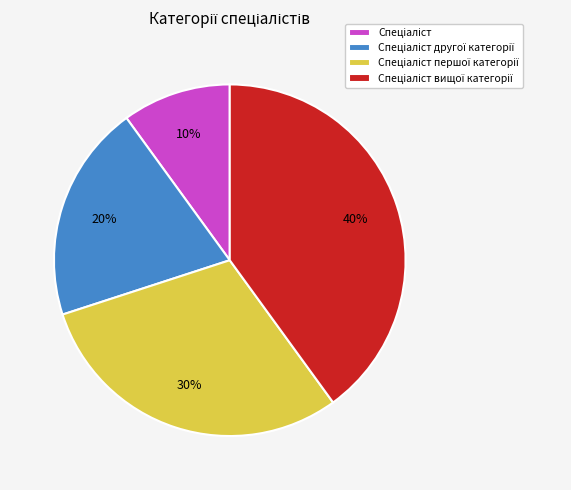

Is there any slice that represents more than half of the pie?

No